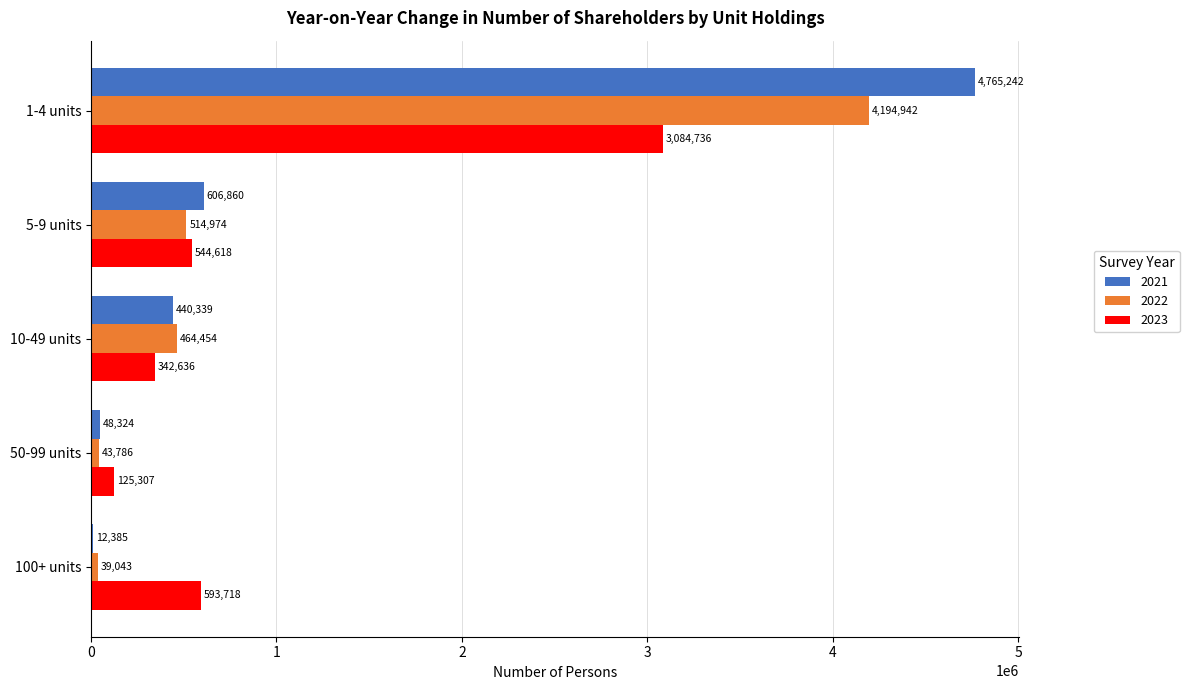

What is the total value across all series at 50-99 units?

217417